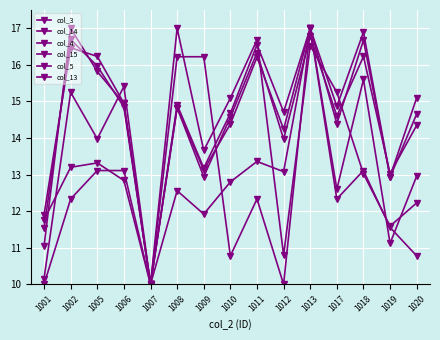

What is the value of the col_3 point at the 11th from the left?

17.0